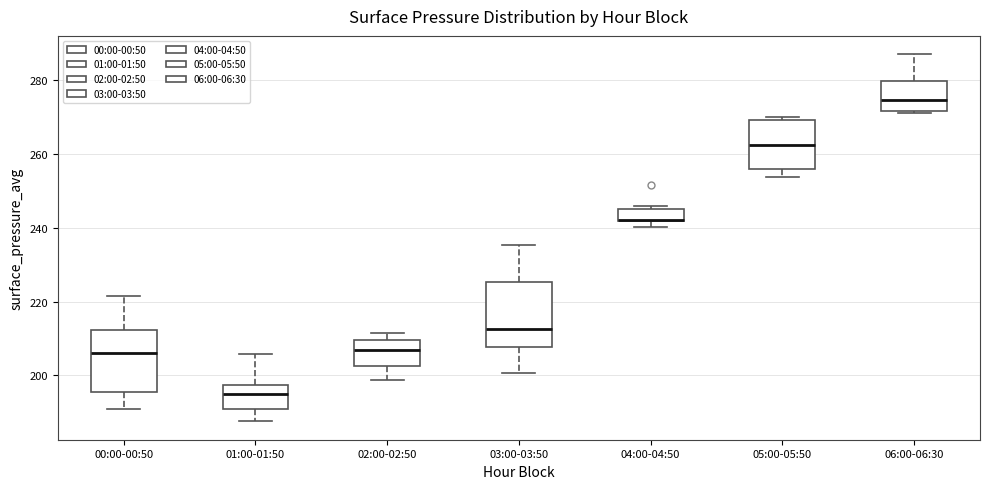

Reading left to right, transcribe this box plot: for each box, give where its median line is, the range the box spans, and where its two whiskers end, as read against the y-axis. The values are not printed on the chart, so give them approximately, as read against the axis.

00:00-00:50: median 206, box 196 to 212, whiskers 192 to 222
01:00-01:50: median 194, box 190 to 198, whiskers 188 to 206
02:00-02:50: median 206, box 202 to 210, whiskers 198 to 212
03:00-03:50: median 212, box 208 to 226, whiskers 200 to 236
04:00-04:50: median 242 (drawn on the box's lower edge), box 242 to 244, whiskers 240 to 246
05:00-05:50: median 262, box 256 to 270, whiskers 254 to 270 (just above the box's upper edge)
06:00-06:30: median 274, box 272 to 280, whiskers 270 to 286